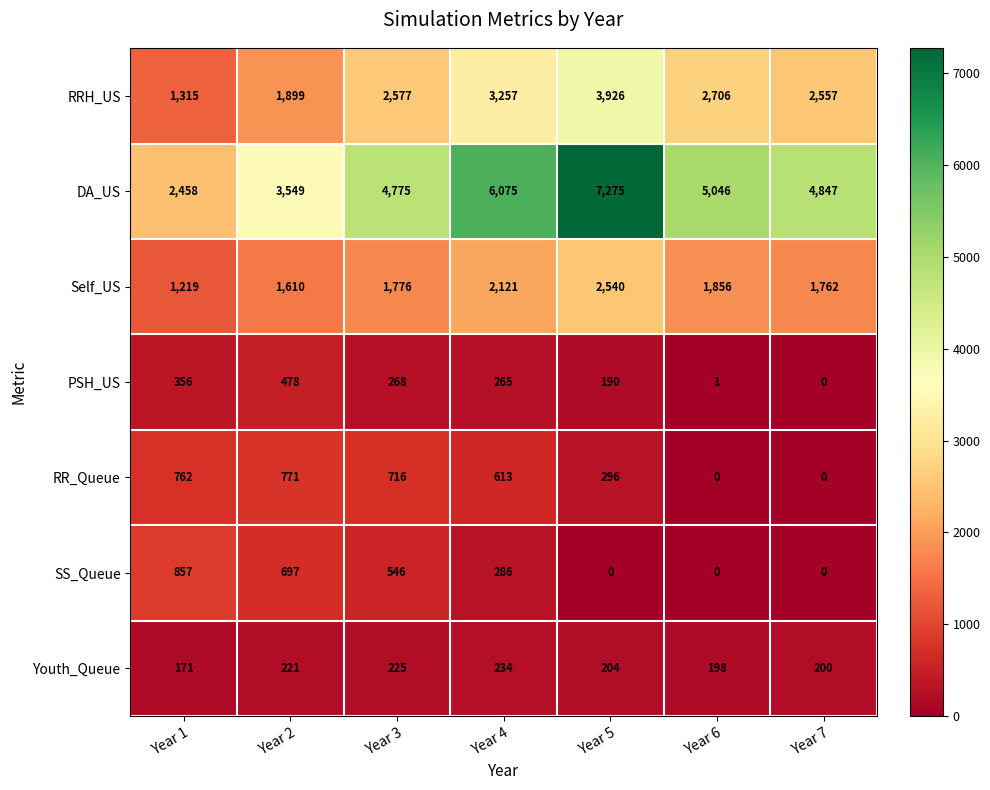

Where is RR_Queue nearest to the value 385?

Year 5